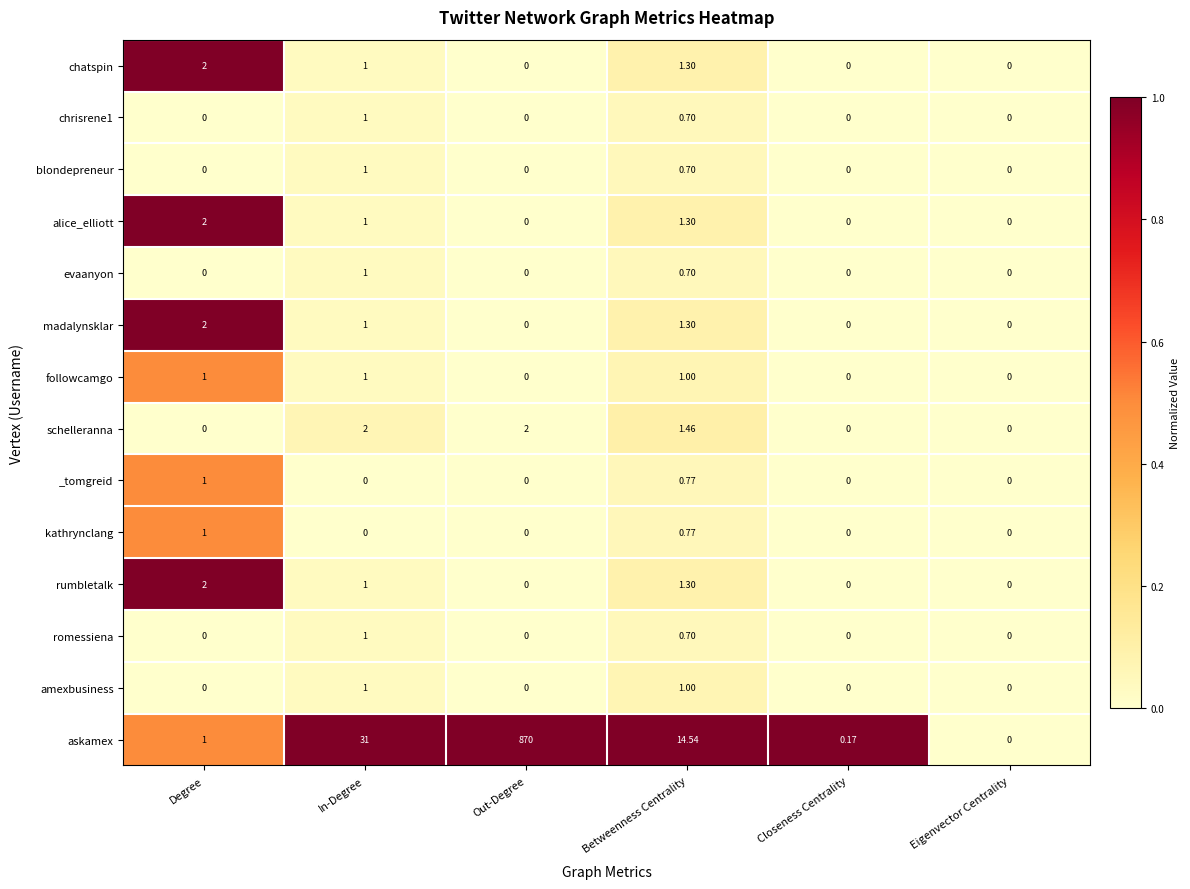

Which series has the largest total across all categories?

askamex